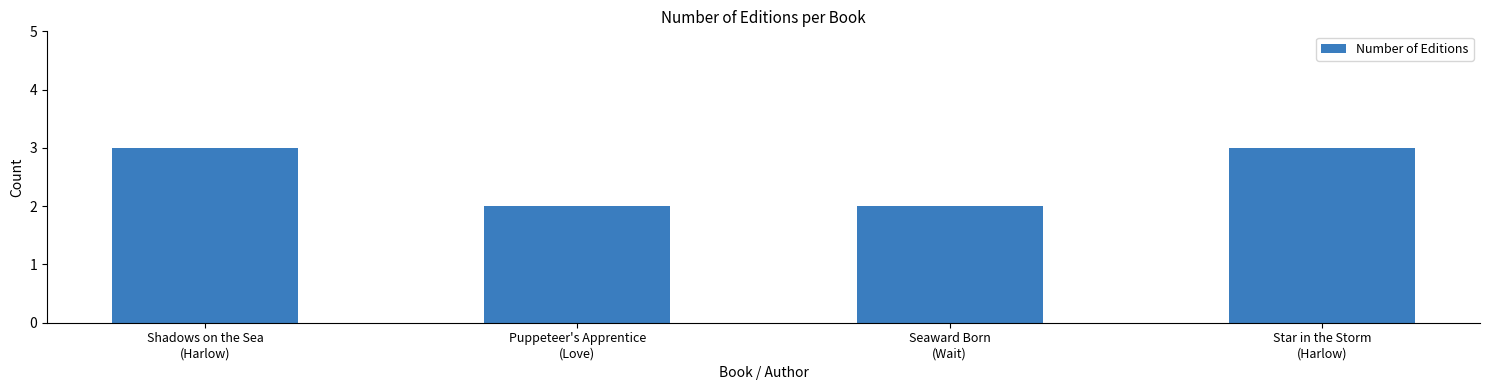

What position from the right is Star in the Storm
(Harlow)?

1